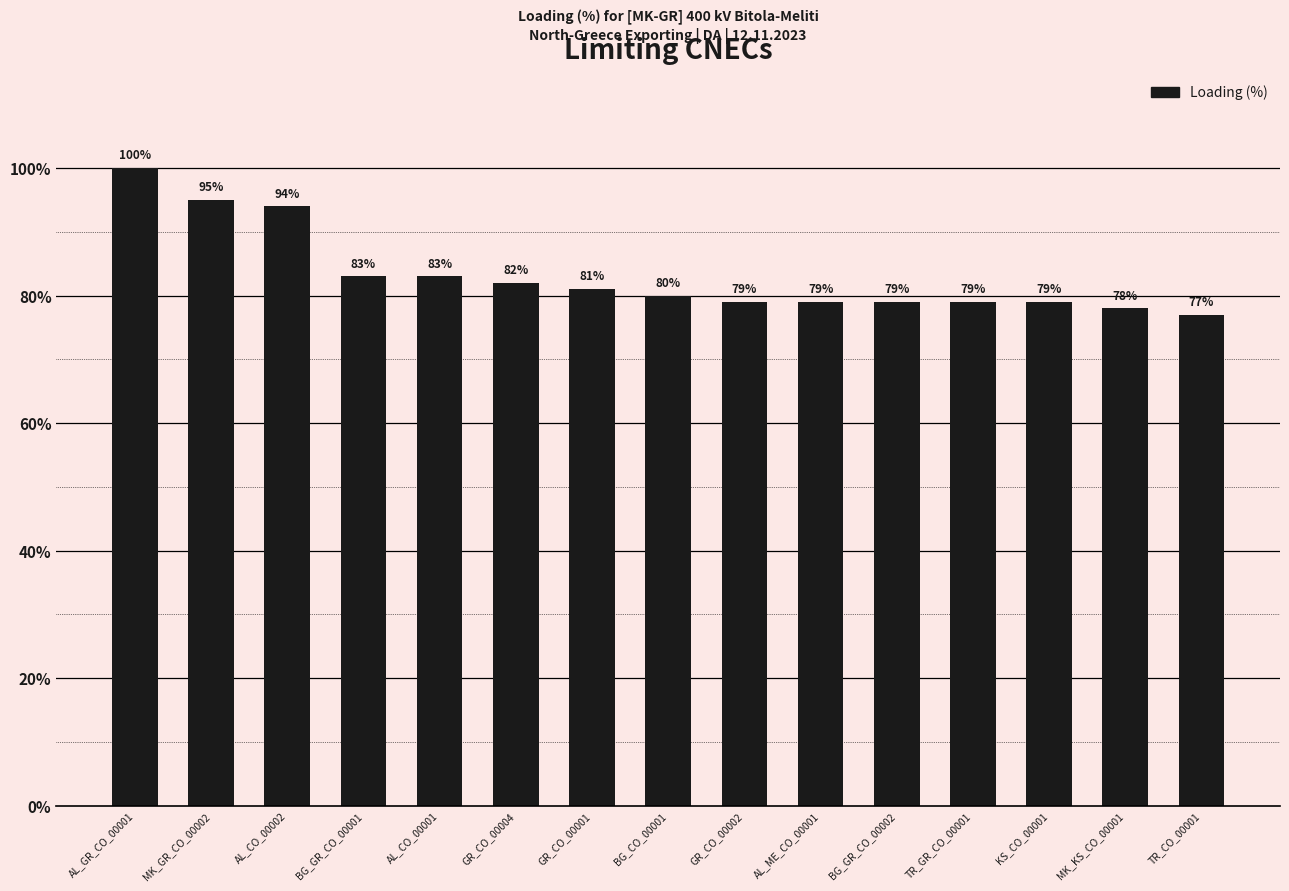

What is the difference between the maximum and minimum values?

23